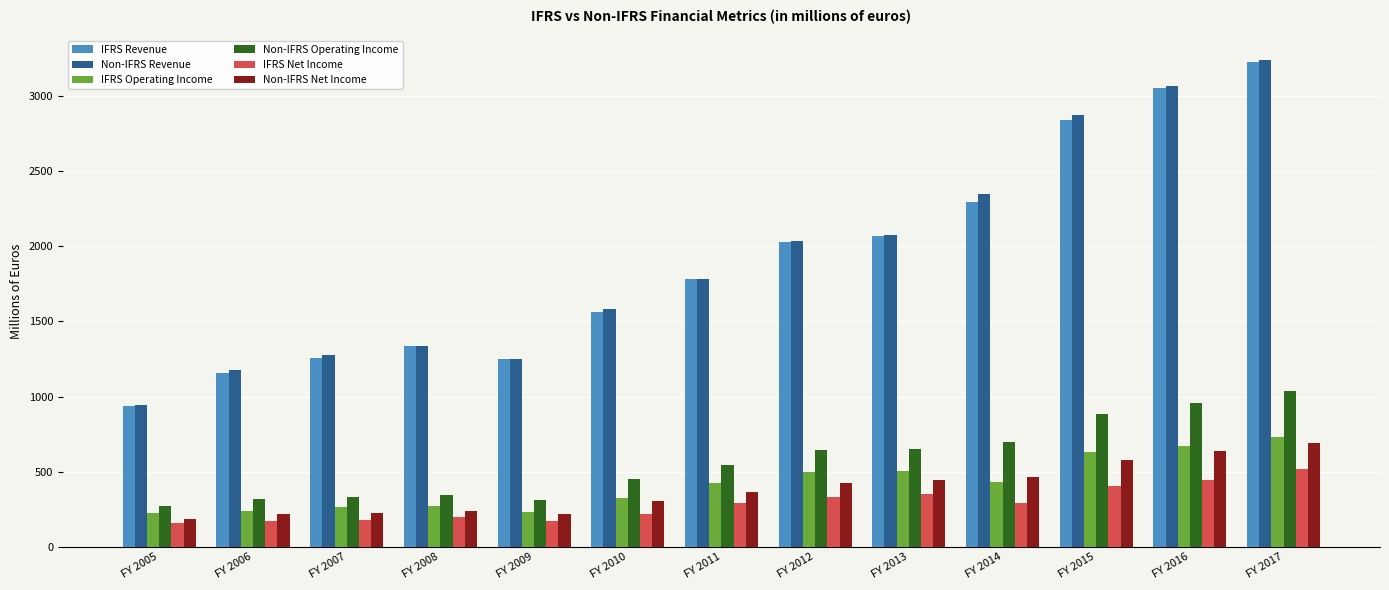

What is the average value of the Non-IFRS Net Income series?

384.9